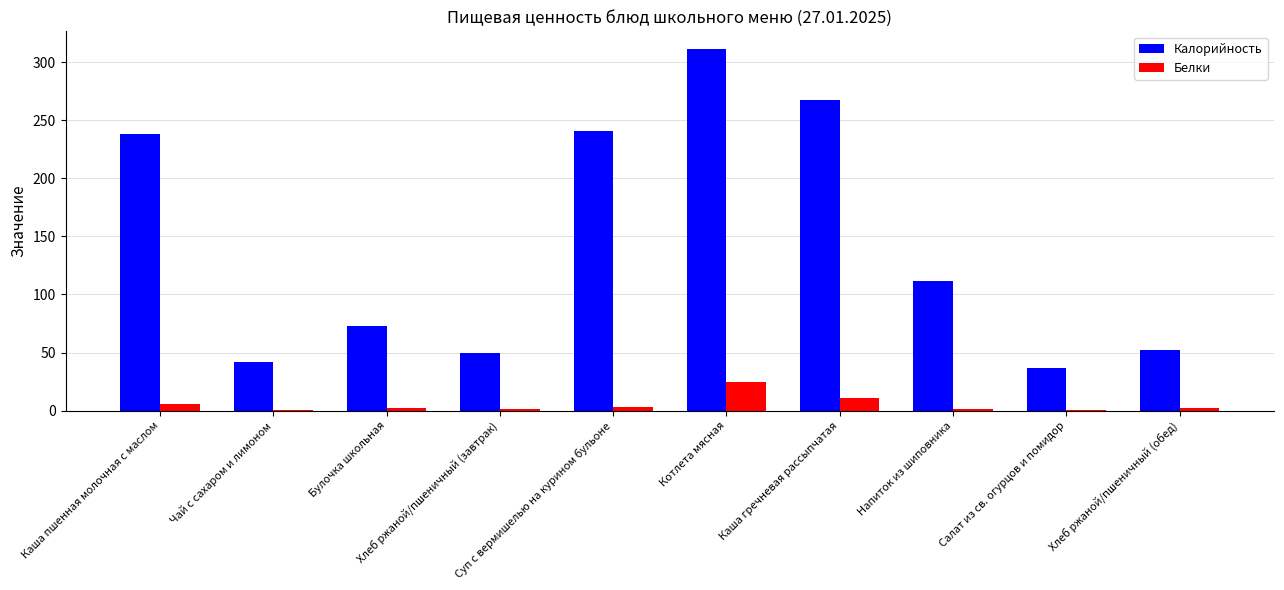

What is the maximum value for Белки?

24.7